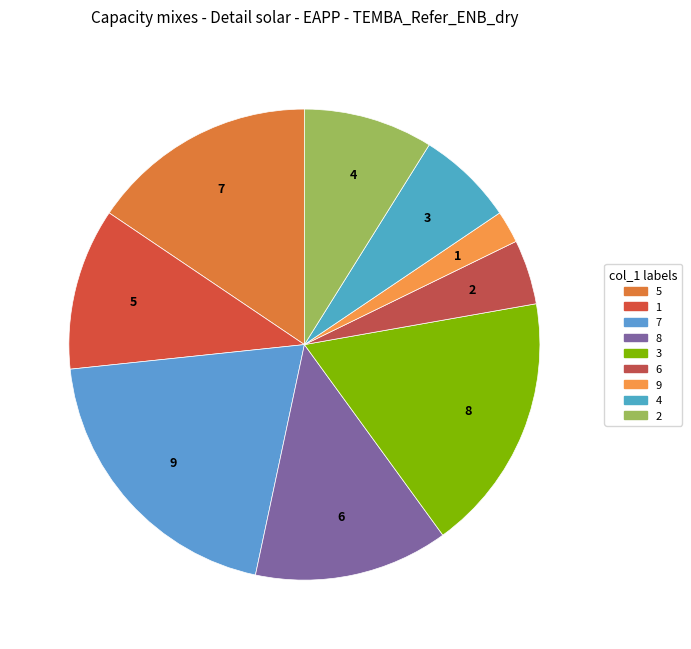

Is there any slice that represents more than half of the pie?

No